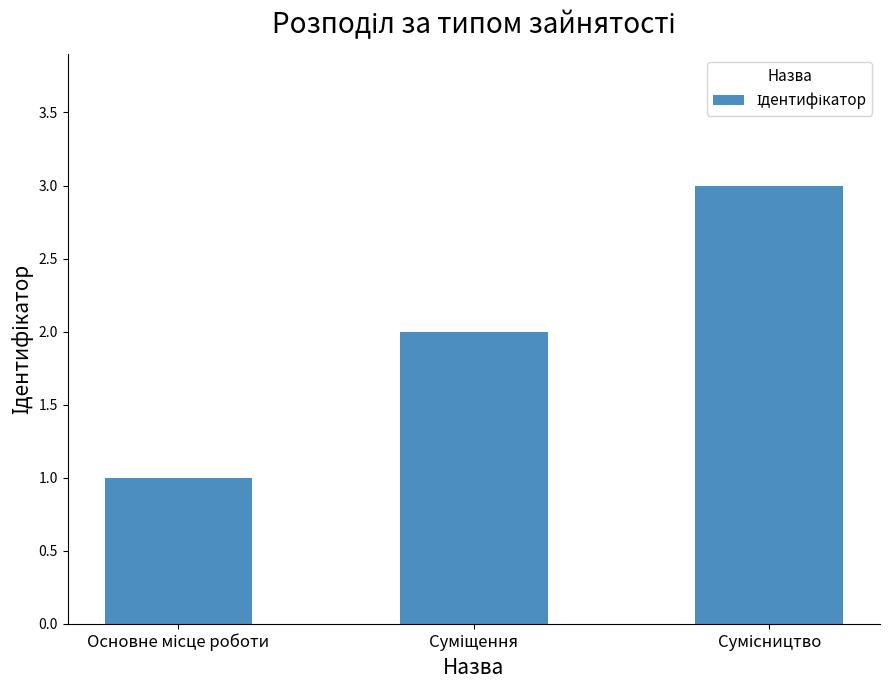

What is the sum of all values?

6